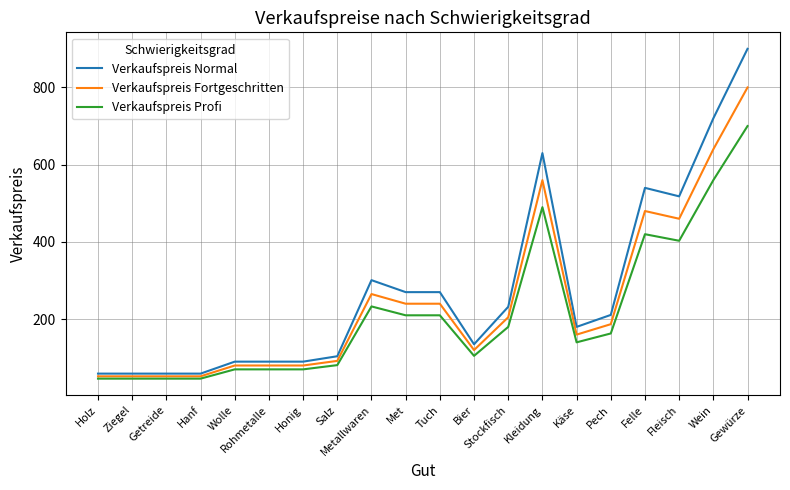

Which category has the highest value in the Verkaufspreis Profi series?

Gewürze